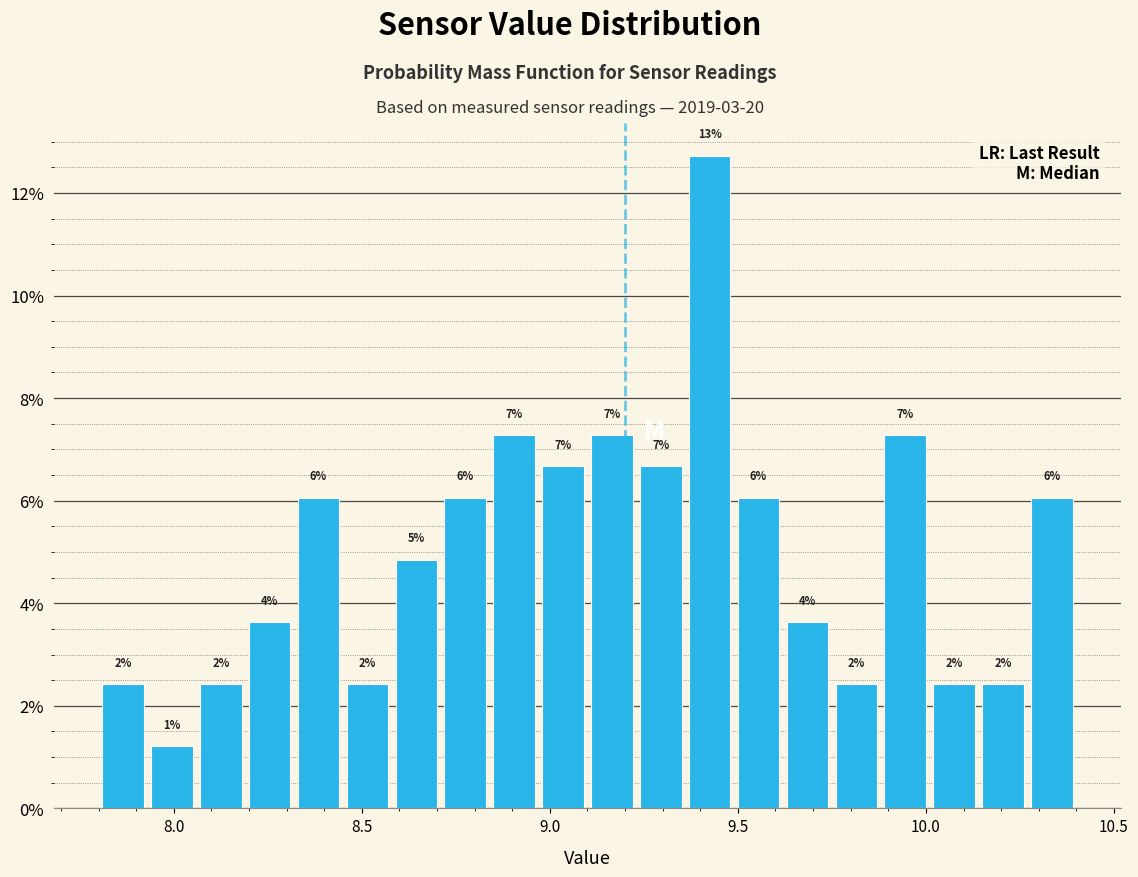

Read against the x-axis, roughly where is the centre of the tallest bar?

9.45